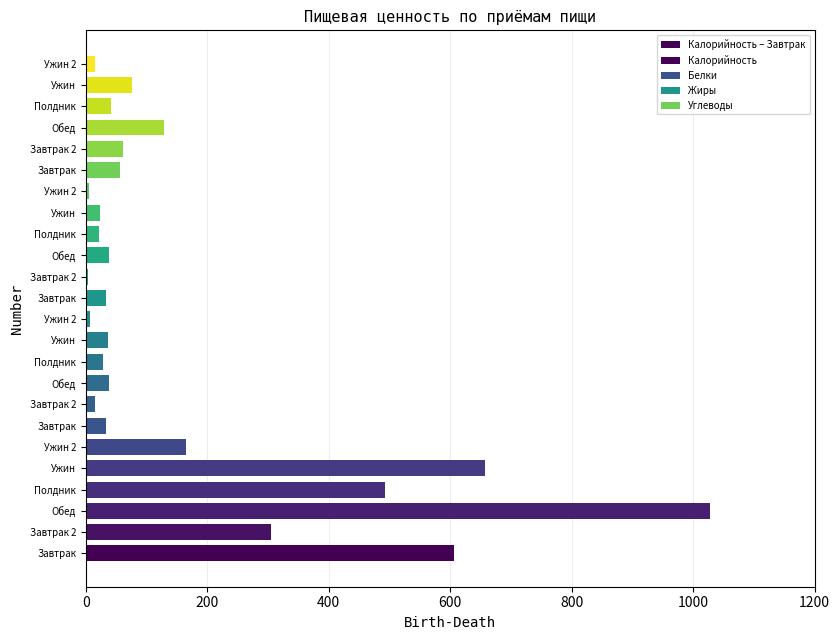

The value of Белки at Ужин is 66. True or false?

False